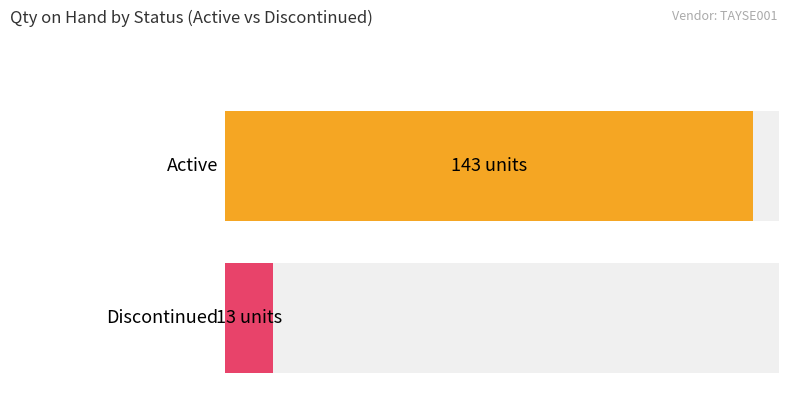

What are all the series names shown in the legend?

Active, Discontinued